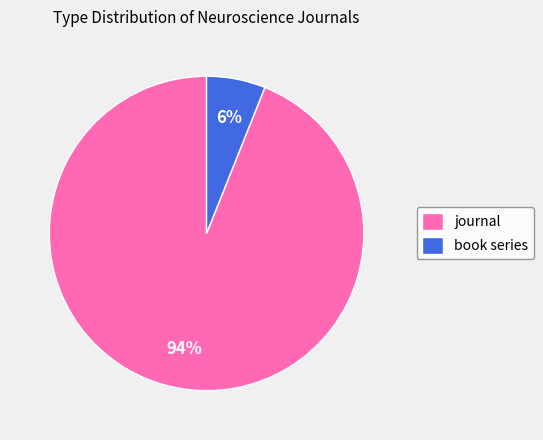

To the nearest percent, what is the average slice percentage?

50%